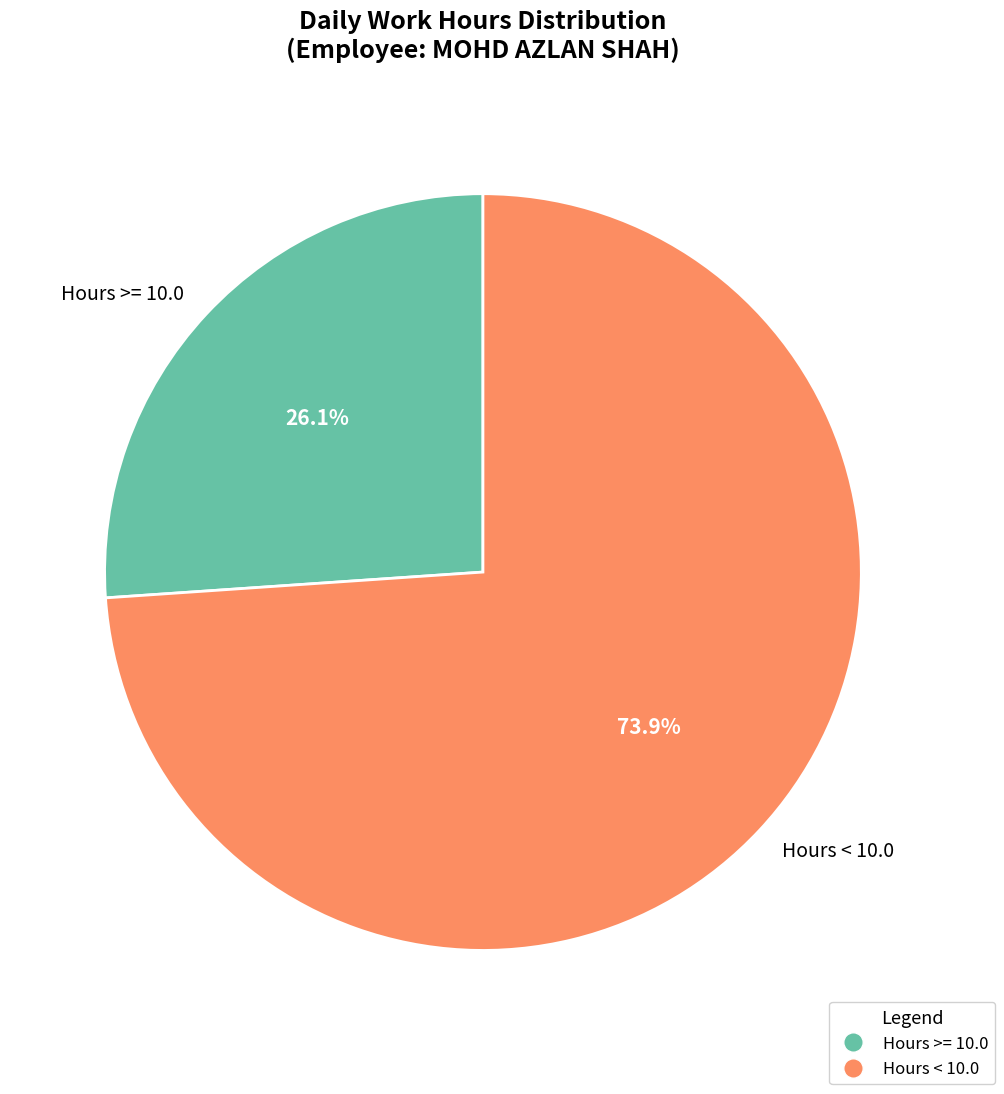

Rank the categories by value from lowest to highest.

Hours >= 10.0, Hours < 10.0